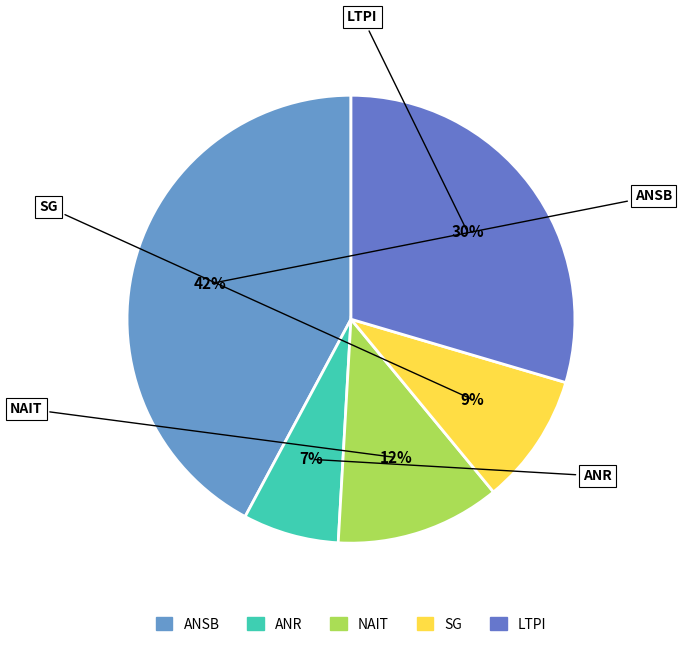

How many segments does this pie chart have?

5